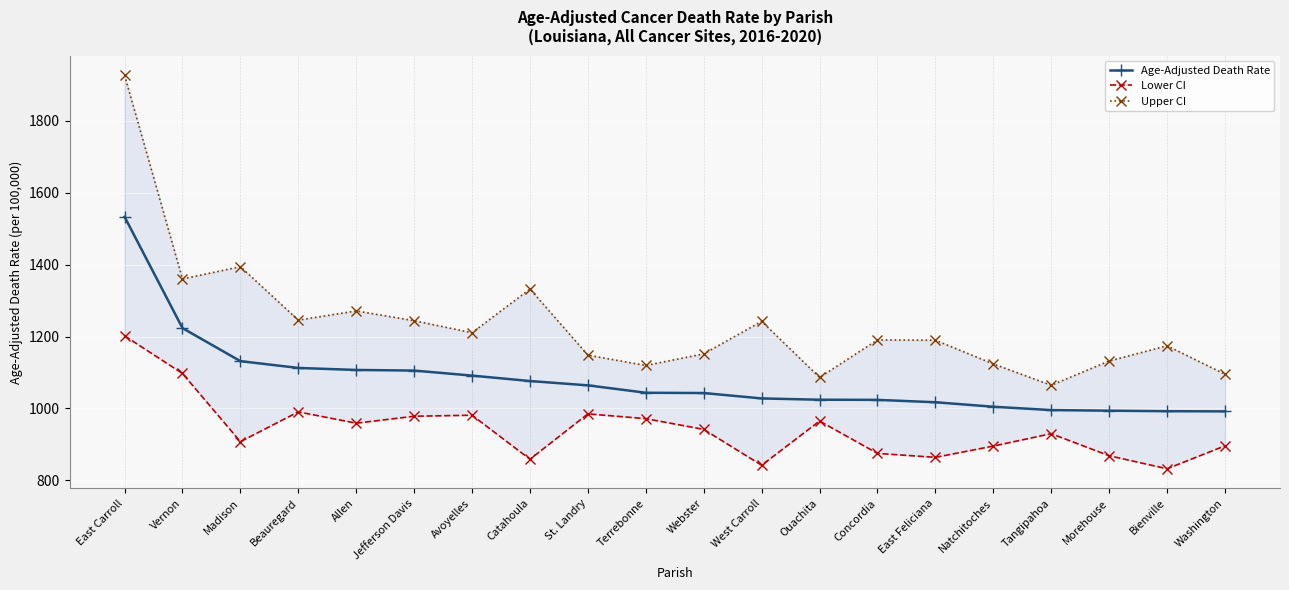

True or false: Lower CI and Upper CI intersect in this chart.

False